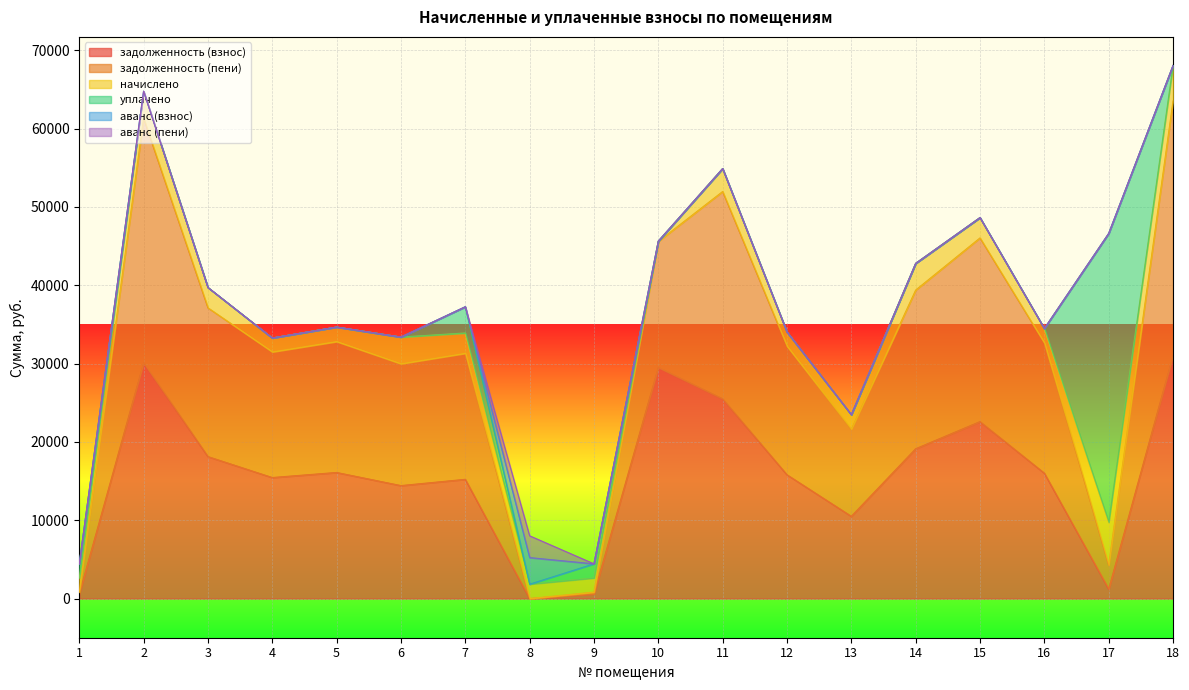

Is it true that начислено equals 1678.7 at 18?

False